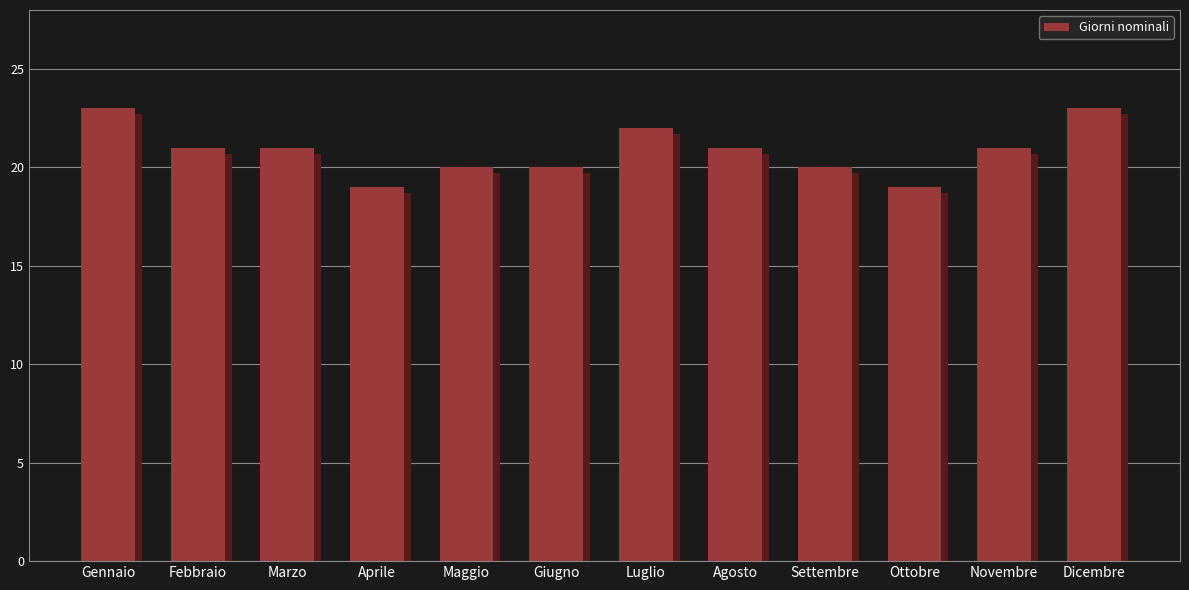

What is the ratio of the value at Ottobre to the value at Luglio?

0.9